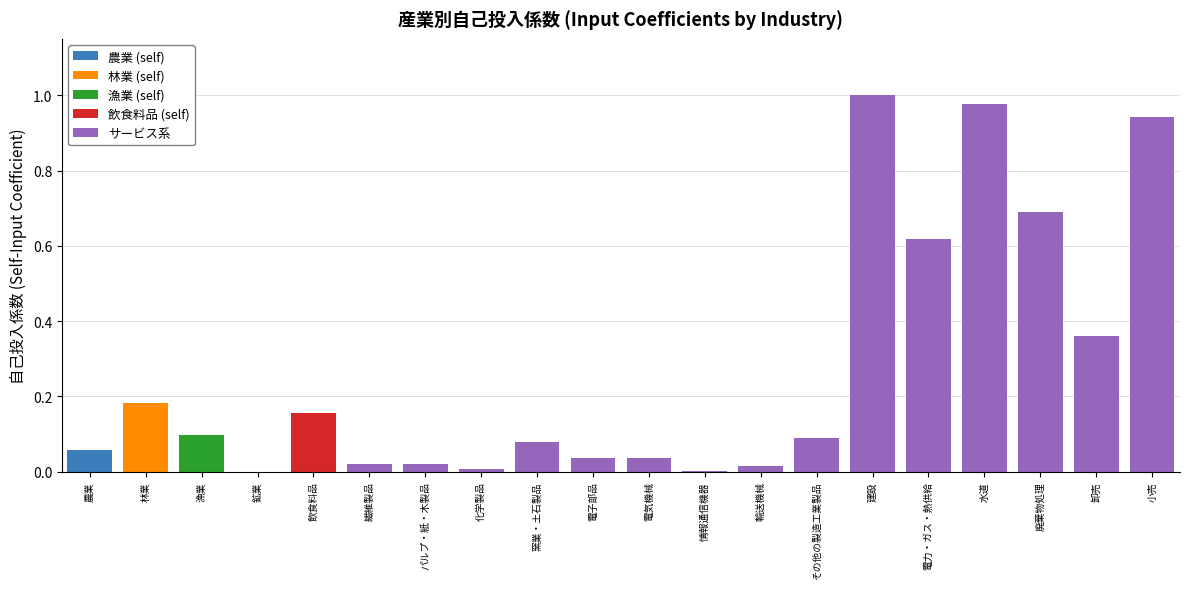

How many data points does each series have?

20